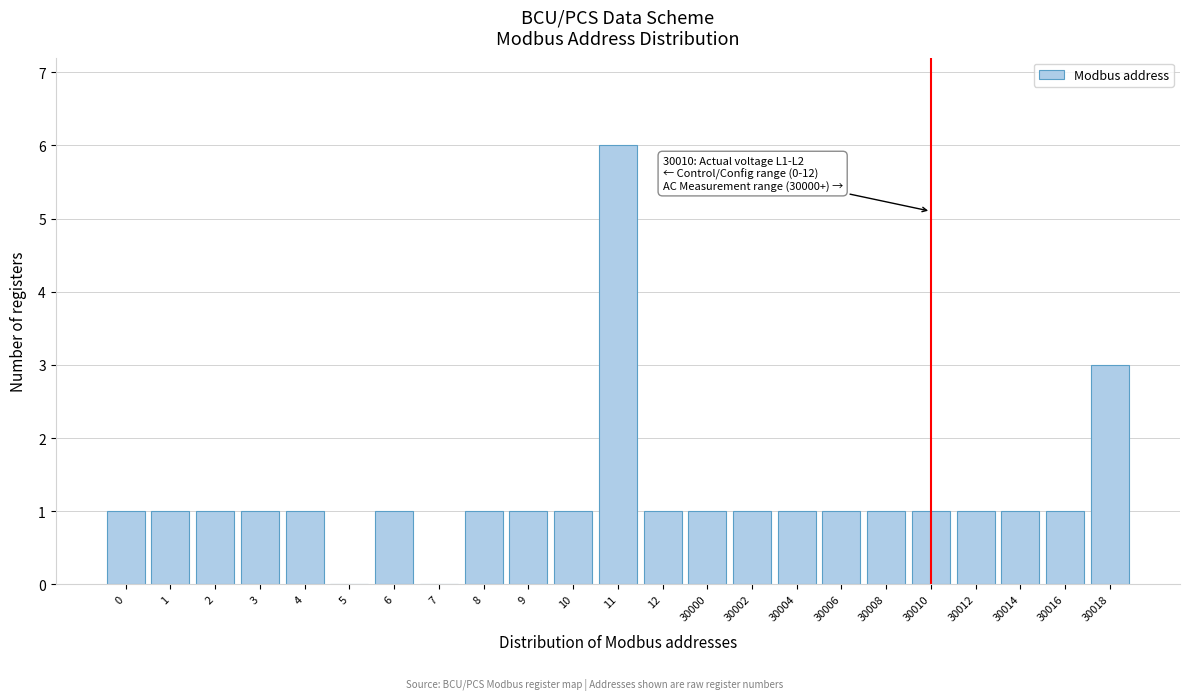

Reading left to right, what are all the values shown in this chart?

0=1	1=1	2=1	3=1	4=1	5=0	6=1	7=0	8=1	9=1	10=1	11=6	12=1	30000=1	30002=1	30004=1	30006=1	30008=1	30010=1	30012=1	30014=1	30016=1	30018=3